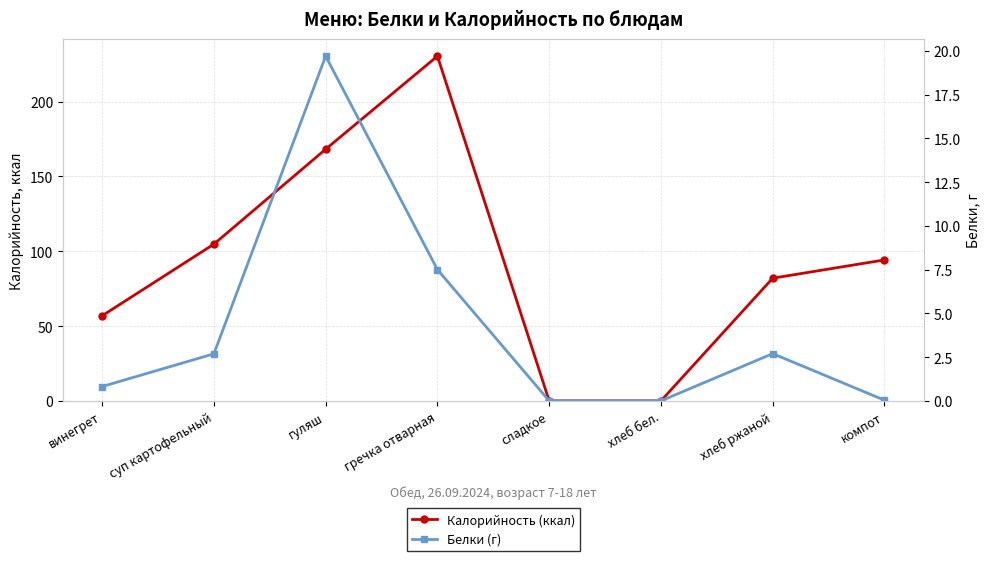

What is the value of the Белки (г) point at the 1st from the left?

0.8